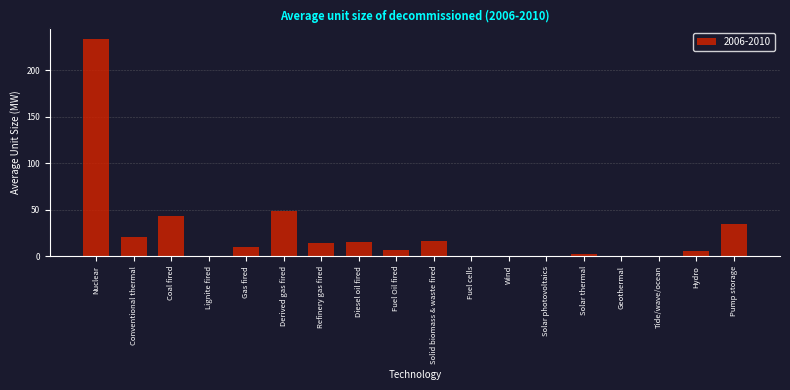

Which has a higher value, Solar thermal or Solid biomass & waste fired?

Solid biomass & waste fired